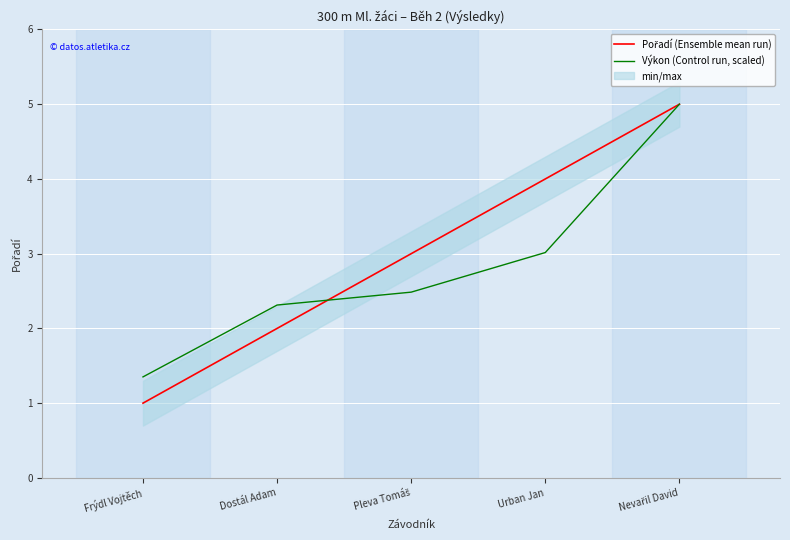

What is the average value of the Pořadí (Ensemble mean run) series?

3.0